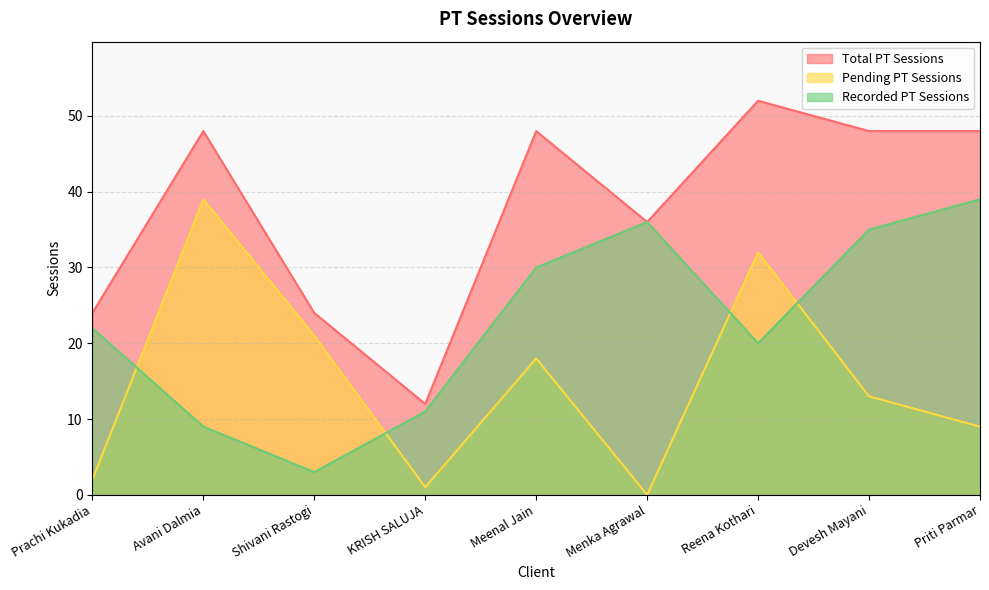

Reading right to left, extract all data points from this chart.

Total PT Sessions: Priti Parmar=48	Devesh Mayani=48	Reena Kothari=52	Menka Agrawal=36	Meenal Jain=48	KRISH SALUJA=12	Shivani Rastogi=24	Avani Dalmia=48	Prachi Kukadia=24
Pending PT Sessions: Priti Parmar=9	Devesh Mayani=13	Reena Kothari=32	Menka Agrawal=0	Meenal Jain=18	KRISH SALUJA=1	Shivani Rastogi=21	Avani Dalmia=39	Prachi Kukadia=2
Recorded PT Sessions: Priti Parmar=39	Devesh Mayani=35	Reena Kothari=20	Menka Agrawal=36	Meenal Jain=30	KRISH SALUJA=11	Shivani Rastogi=3	Avani Dalmia=9	Prachi Kukadia=22